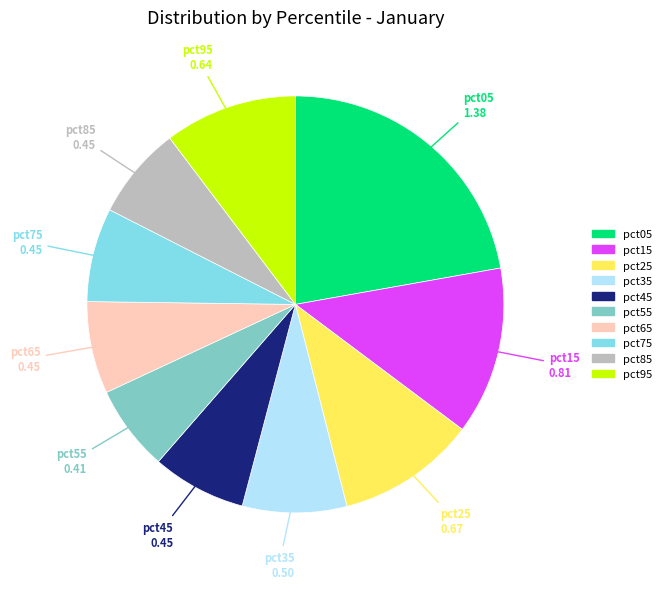

How many segments does this pie chart have?

10